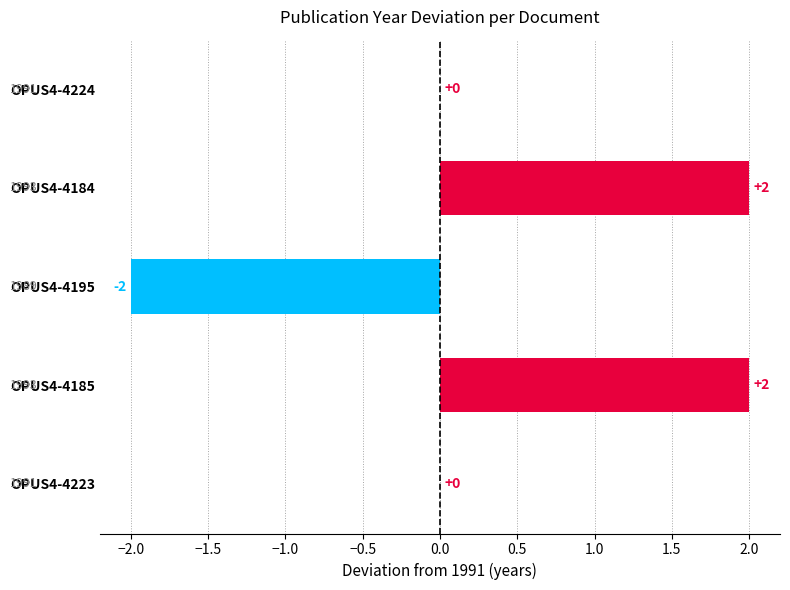

The value at OPUS4-4224 is 0. True or false?

True